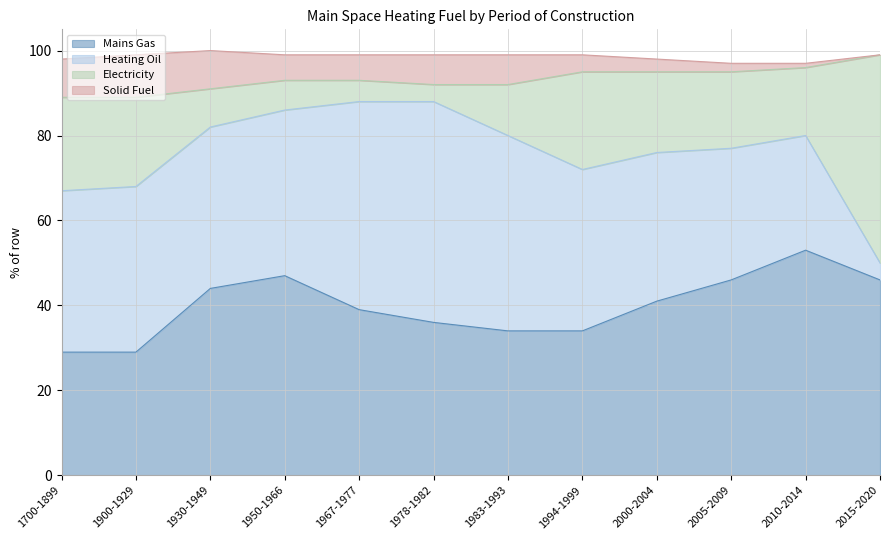

The Heating Oil series shows 38 at 1994-1999. True or false?

True